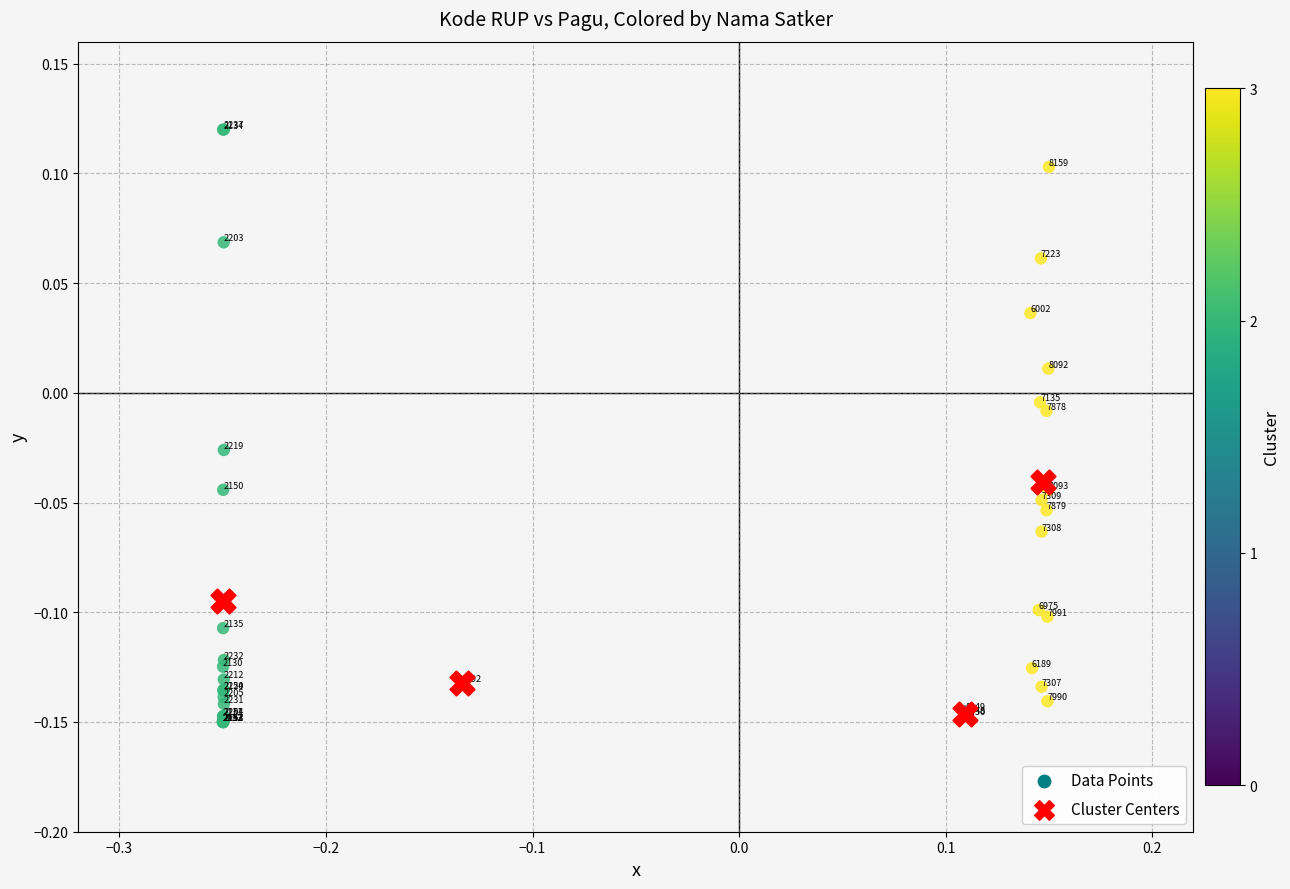

Which series reaches the minimum Y coordinate?

Data Points